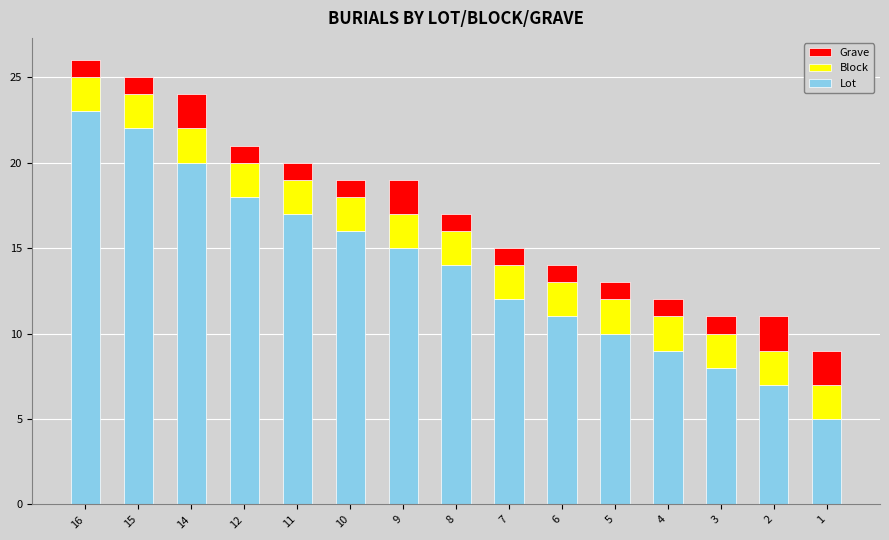

True or false: Lot has a value of 8 at 3.

True